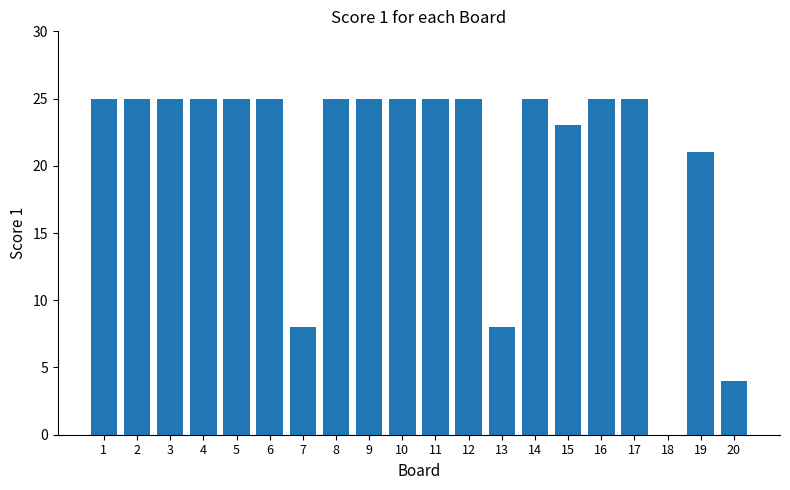

True or false: the data shows 25 at 17.

True